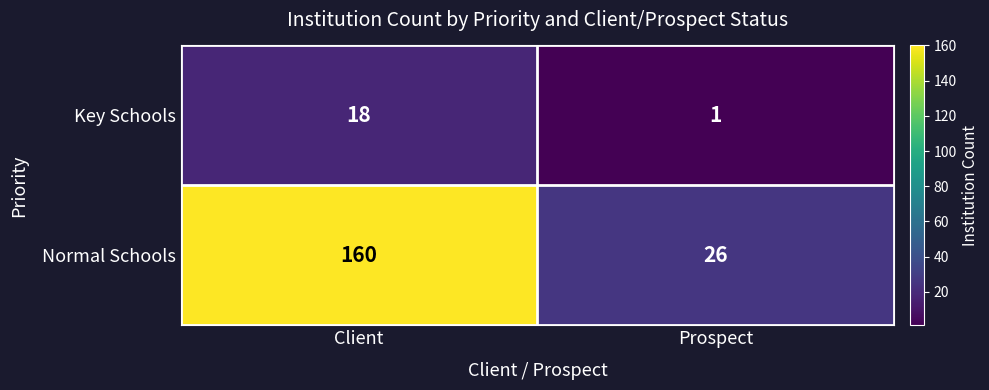

Where is Key Schools nearest to the value 9?

Prospect